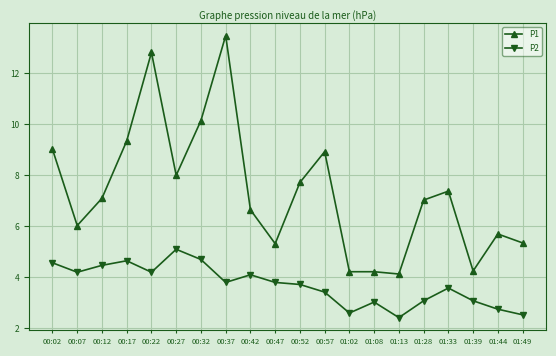

At which category does P1 reach its first local valley?

00:07